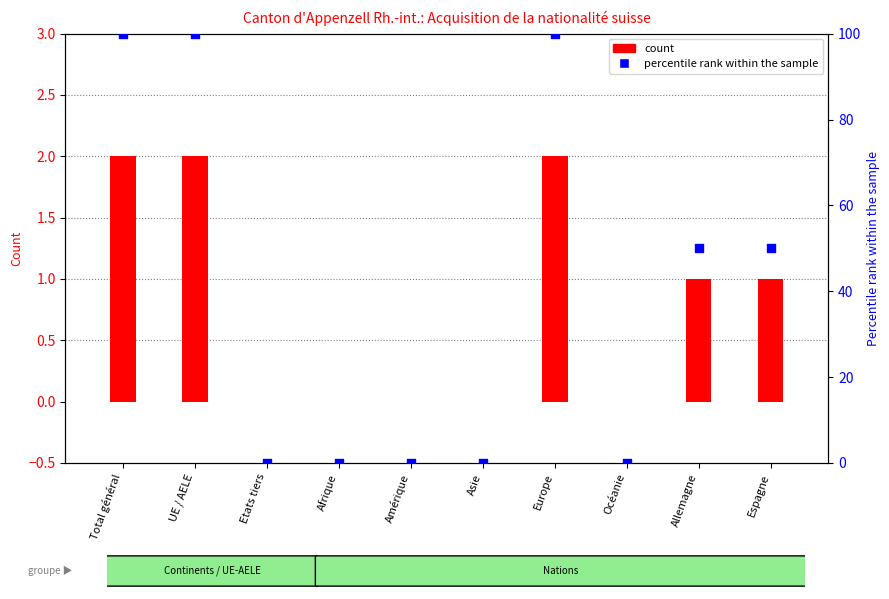

Which series has the widest spread of Y values?

percentile rank within the sample